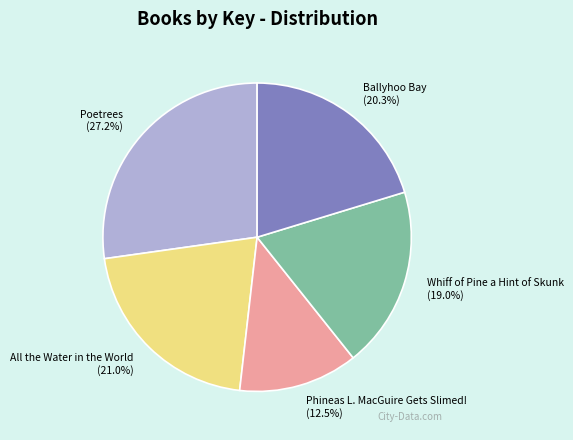

Combined, what portion of the pie is Whiff of Pine a Hint of Skunk and Ballyhoo Bay?

39.3%